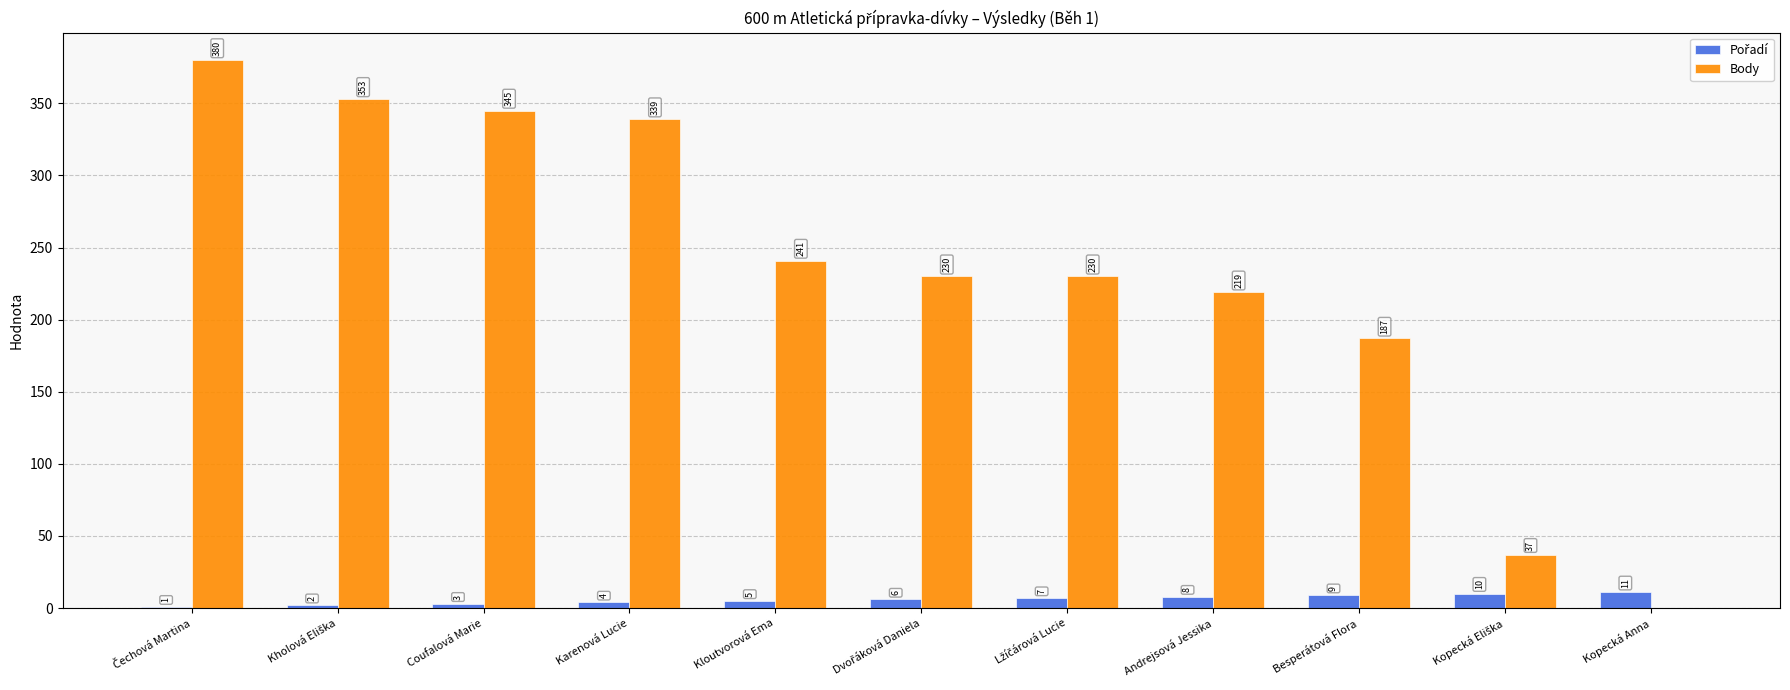

Which series has the largest total across all categories?

Body